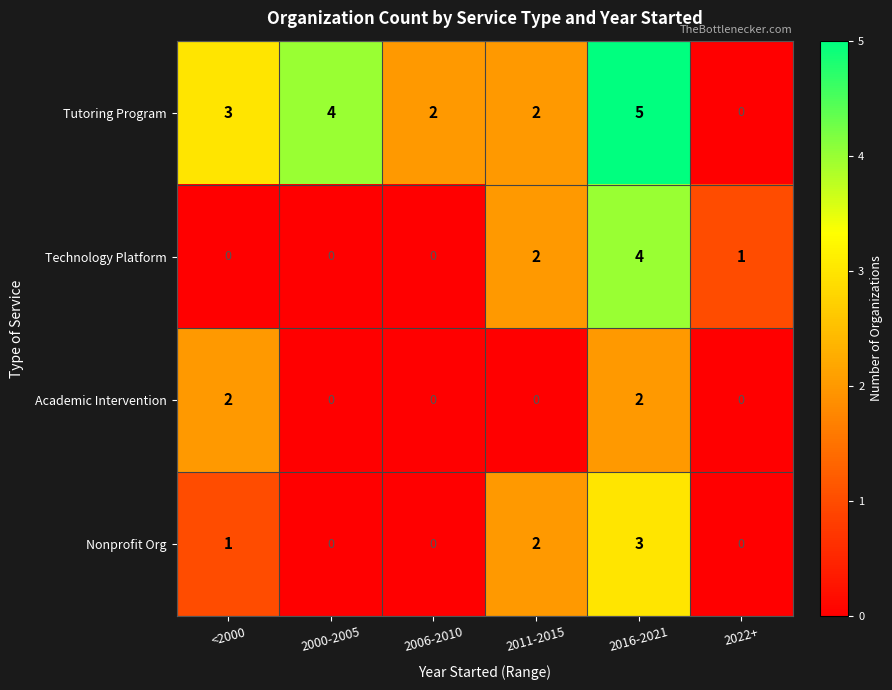

What is the spread (max minus min) of values at 2022+?

1